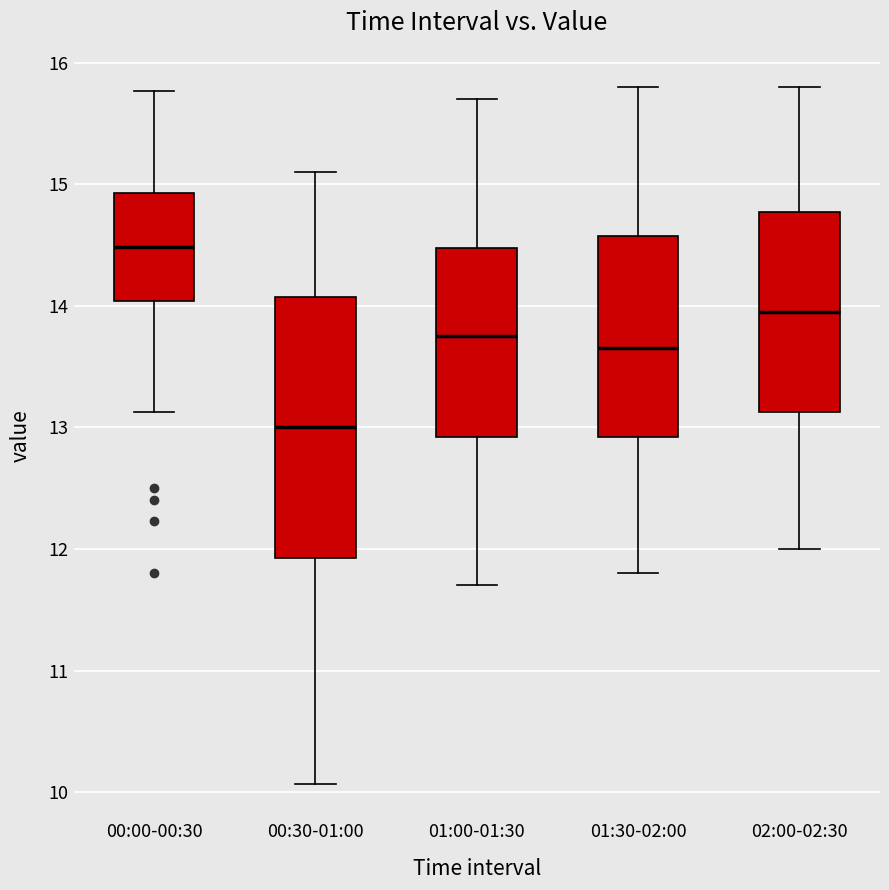

Comparing the boxes themselves (not the whiskers), which one is the tallest?

00:30-01:00